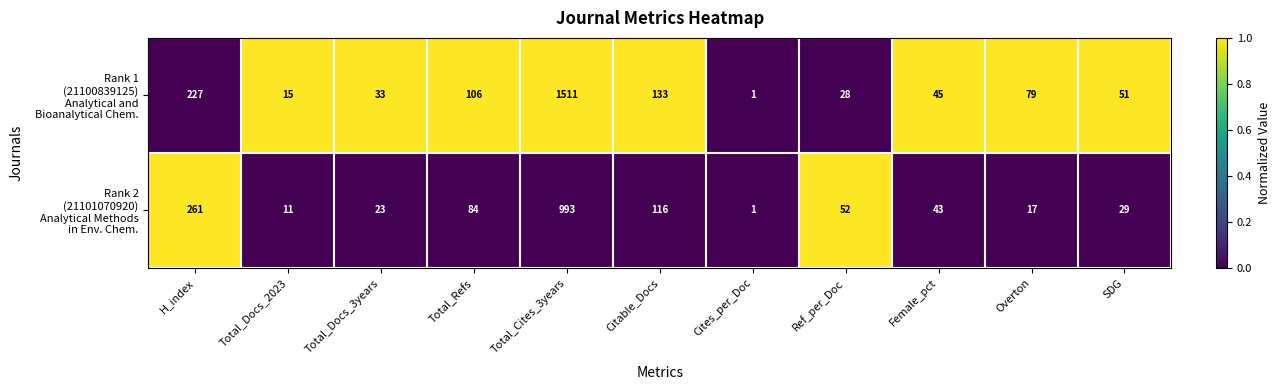

What is the spread (max minus min) of values at SDG?

22